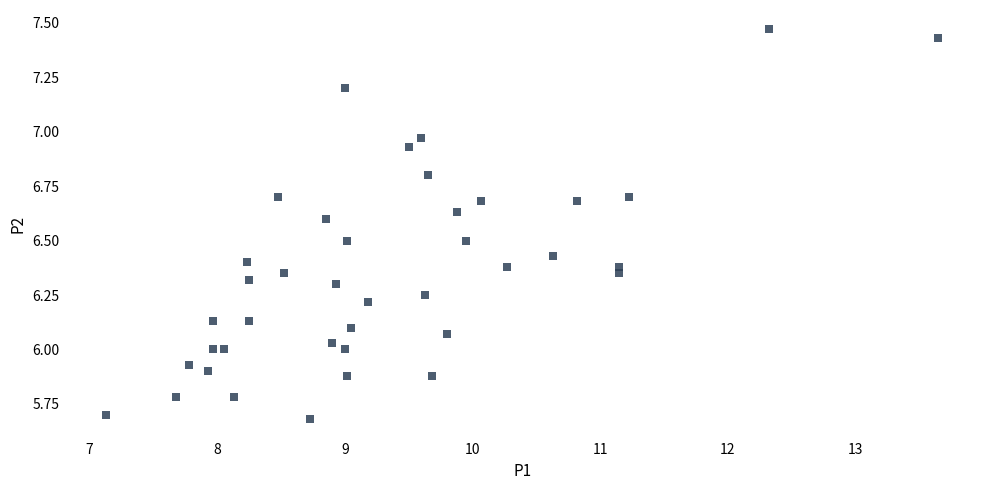

What is the range of X values (max minus min)?

6.5